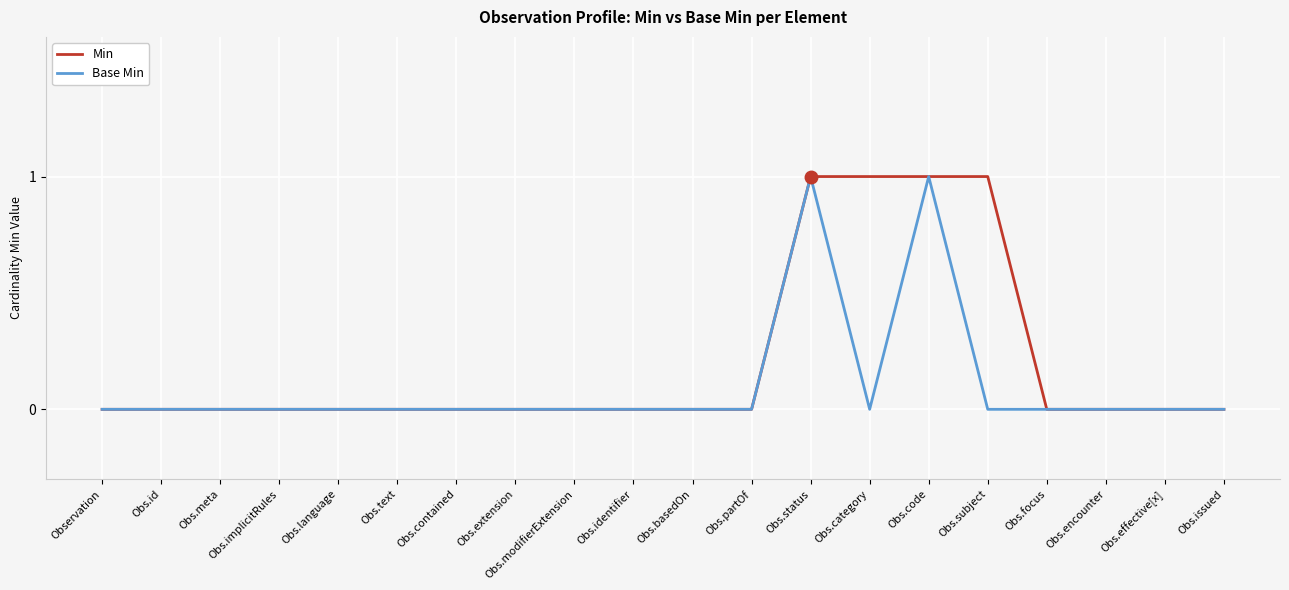

Count the Min values in the range 0 to 1.

20